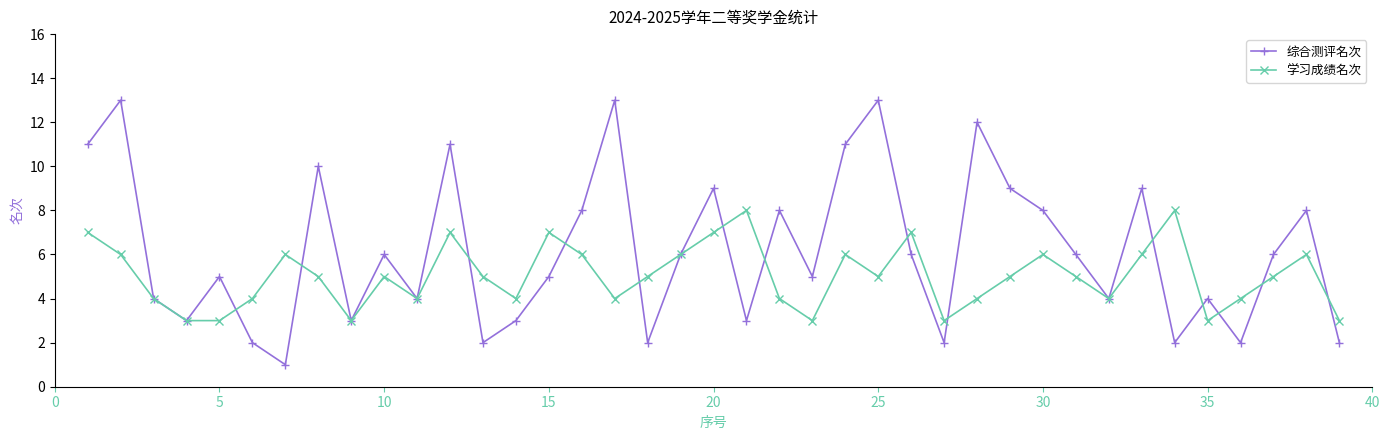

How many data points in 综合测评名次 are less than 6?

19